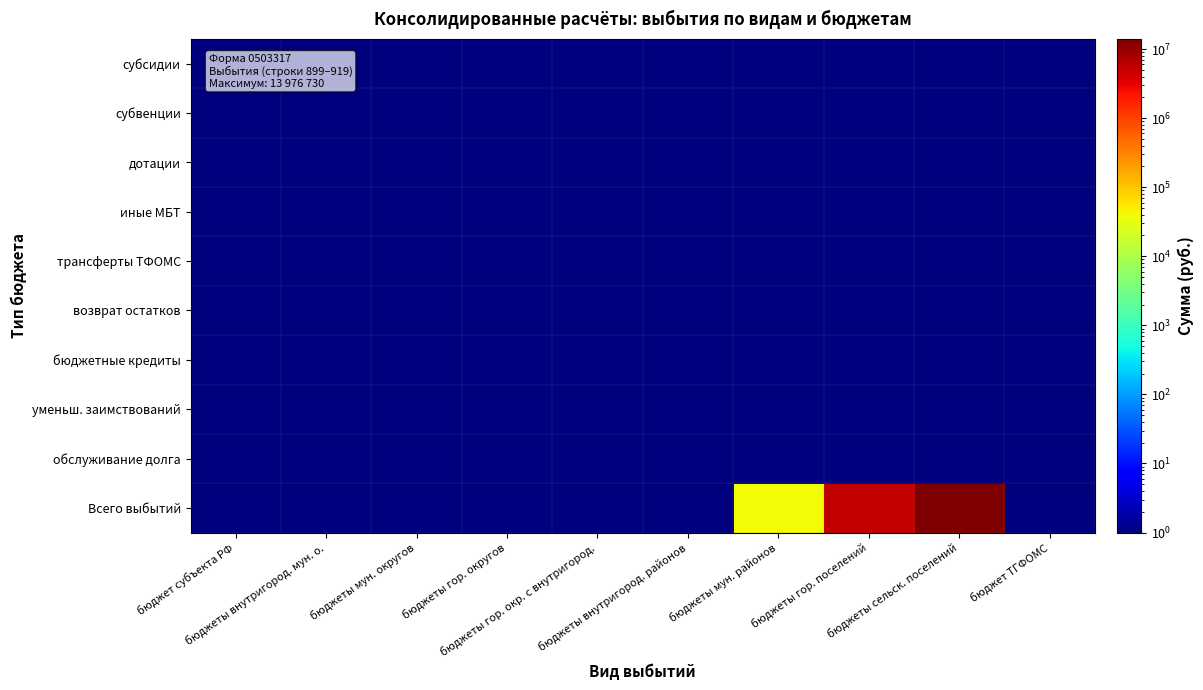

At how many categories does at least one series exceed 8477852?

1